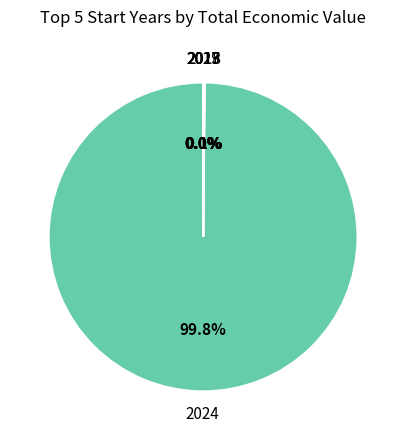

Which category accounts for the majority?

2024